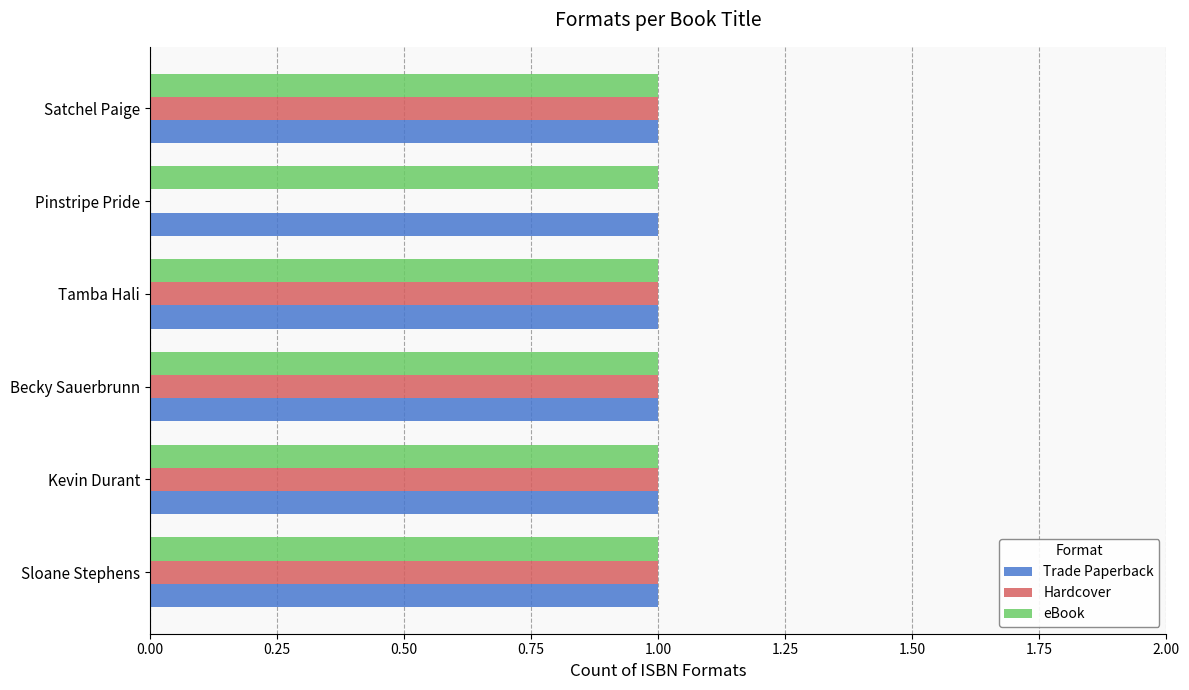

What are all the series names shown in the legend?

Trade Paperback, Hardcover, eBook